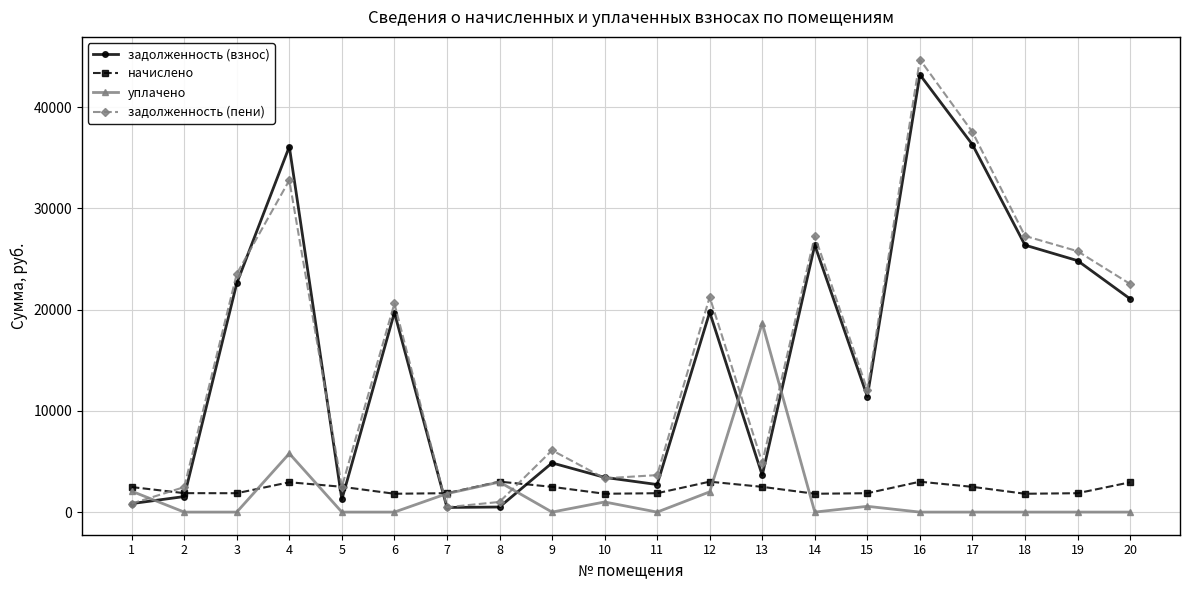

What is the difference between the second highest and second lowest values in the уплачено series?

5788.5